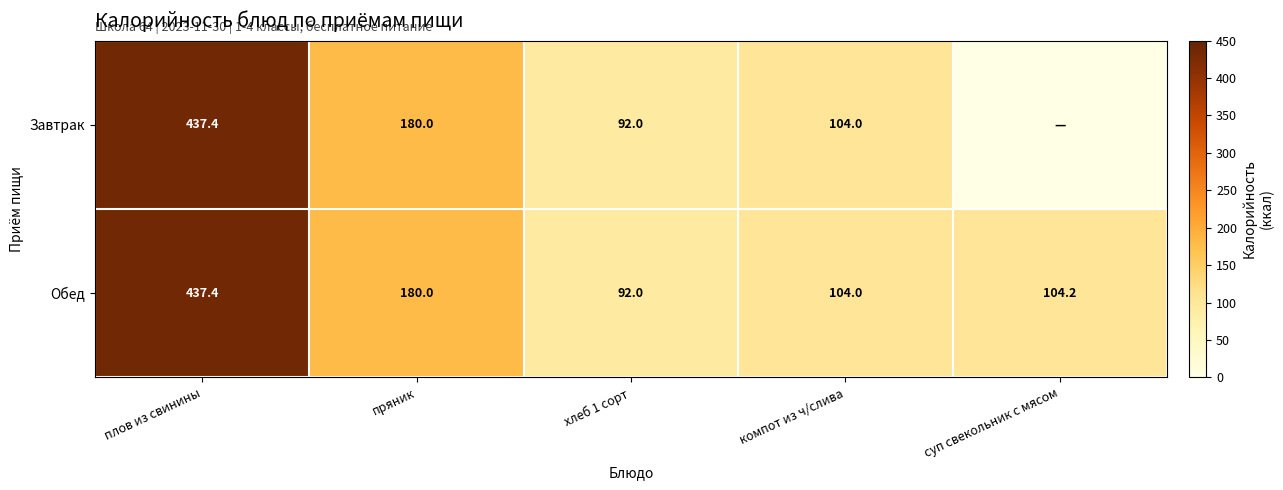

List the labels in order of Обед value, smallest first.

хлеб 1 сорт, компот из ч/слива, суп свекольник с мясом, пряник, плов из свинины